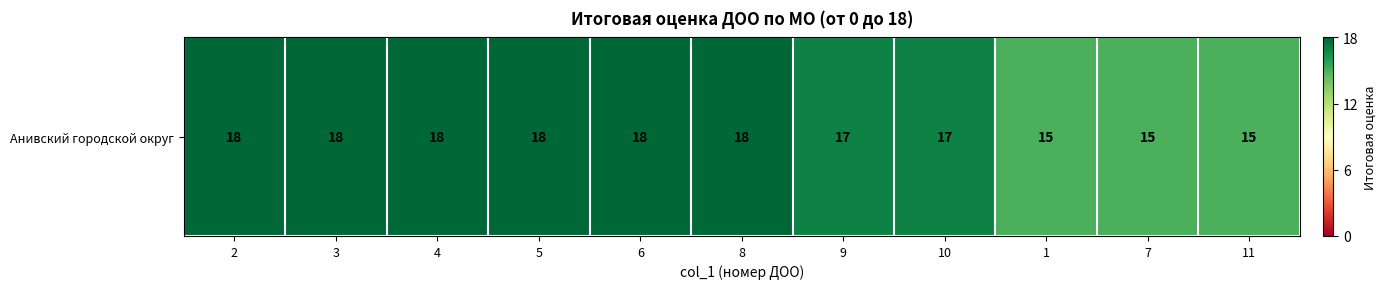

Rank the categories by value from highest to lowest.

2, 3, 4, 5, 6, 8, 9, 10, 1, 7, 11